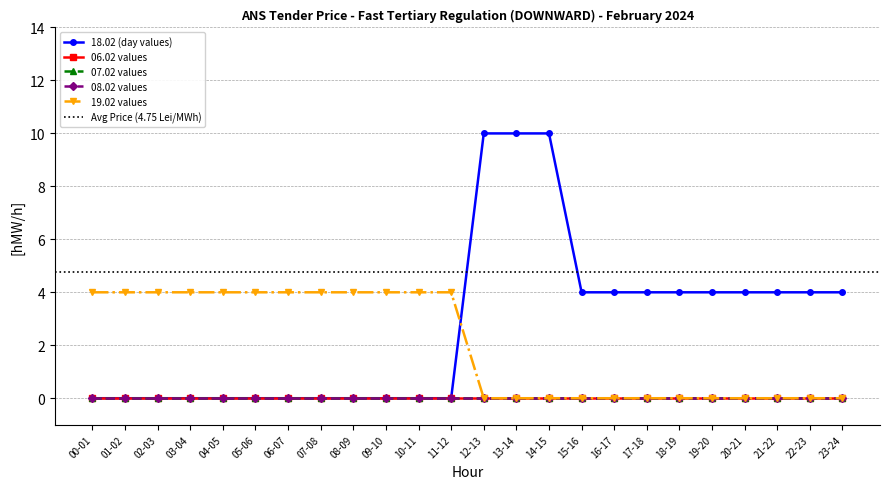

Reading right to left, transcribe all the data shown in this chart.

18.02 (day values): 4	4	4	4	4	4	4	4	4	10	10	10	0	0	0	0	0	0	0	0	0	0	0	0
06.02 values: 0	0	0	0	0	0	0	0	0	0	0	0	0	0	0	0	0	0	0	0	0	0	0	0
07.02 values: 0	0	0	0	0	0	0	0	0	0	0	0	0	0	0	0	0	0	0	0	0	0	0	0
08.02 values: 0	0	0	0	0	0	0	0	0	0	0	0	0	0	0	0	0	0	0	0	0	0	0	0
19.02 values: 0	0	0	0	0	0	0	0	0	0	0	0	4	4	4	4	4	4	4	4	4	4	4	4